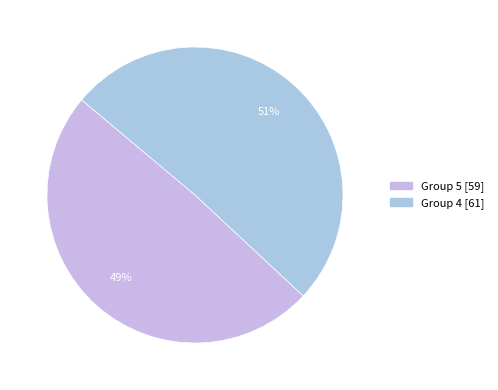

How many segments does this pie chart have?

2